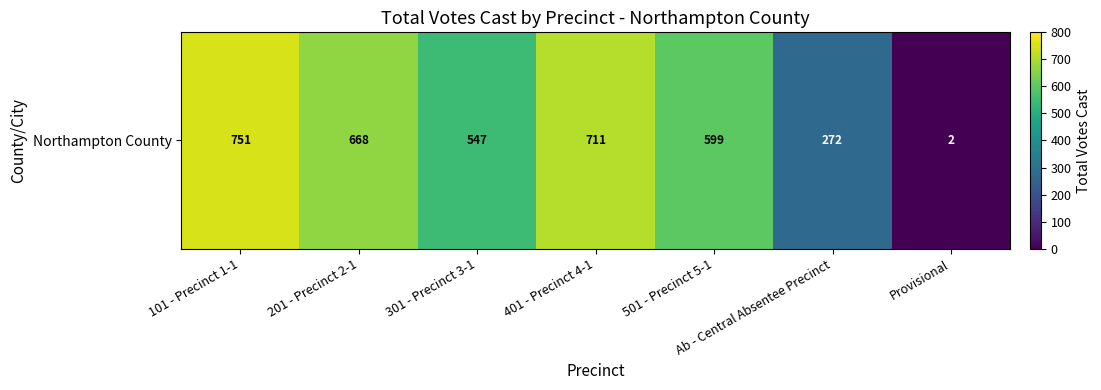

What is the approximate value at 401 - Precinct 4-1, to the nearest 100?

700